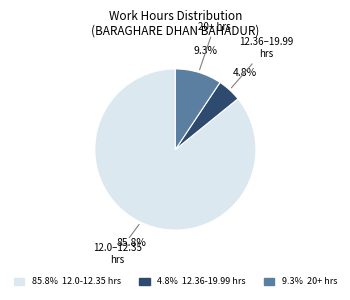

Is there any slice that represents more than half of the pie?

Yes